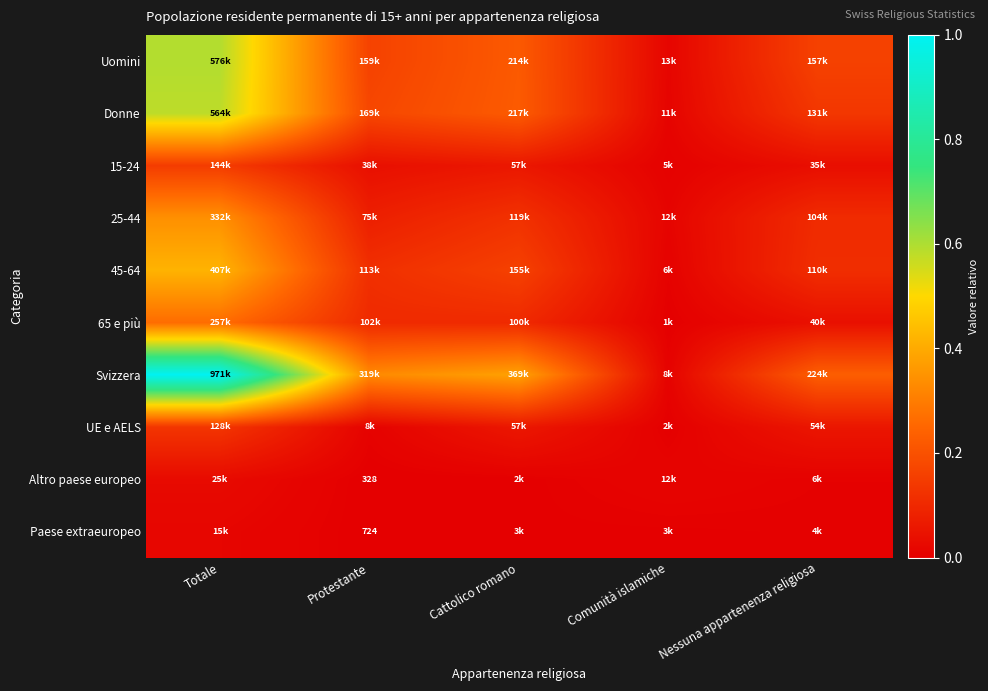

Rank the series at Cattolico romano from lowest to highest value.

Altro paese europeo, Paese extraeuropeo, UE e AELS, 15-24, 65 e più, 25-44, 45-64, Uomini, Donne, Svizzera